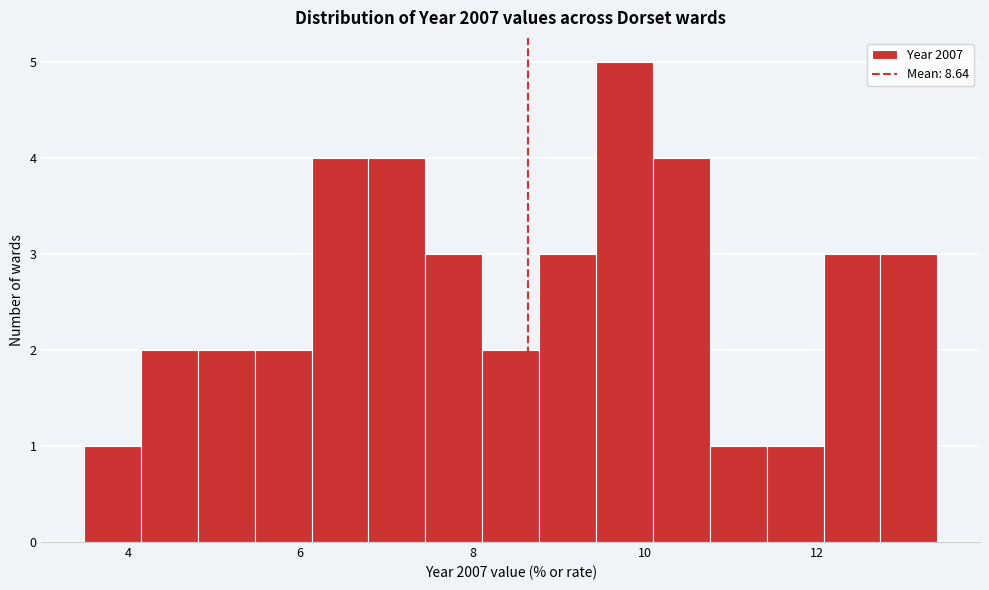

Around what value on the x-axis is the tallest bar? Give the approximate position of its centre, as read against the axis.

9.8